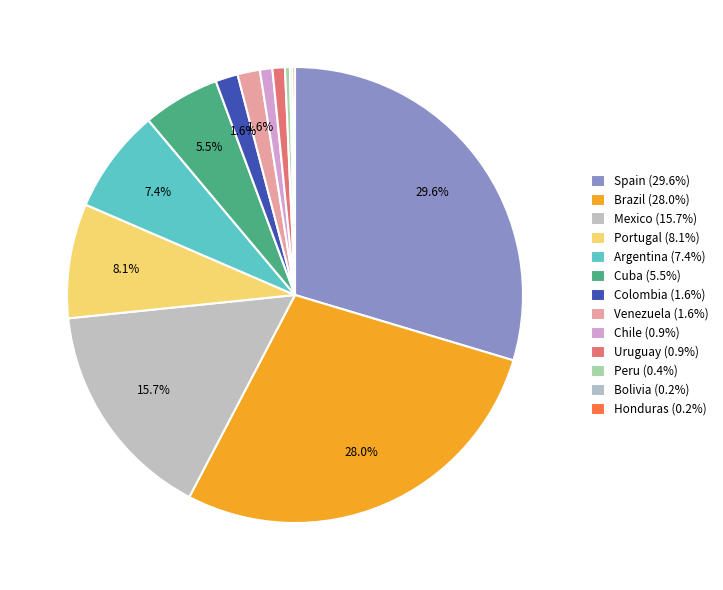

Rank the categories by value from lowest to highest.

Bolivia, Honduras, Peru, Chile, Uruguay, Colombia, Venezuela, Cuba, Argentina, Portugal, Mexico, Brazil, Spain